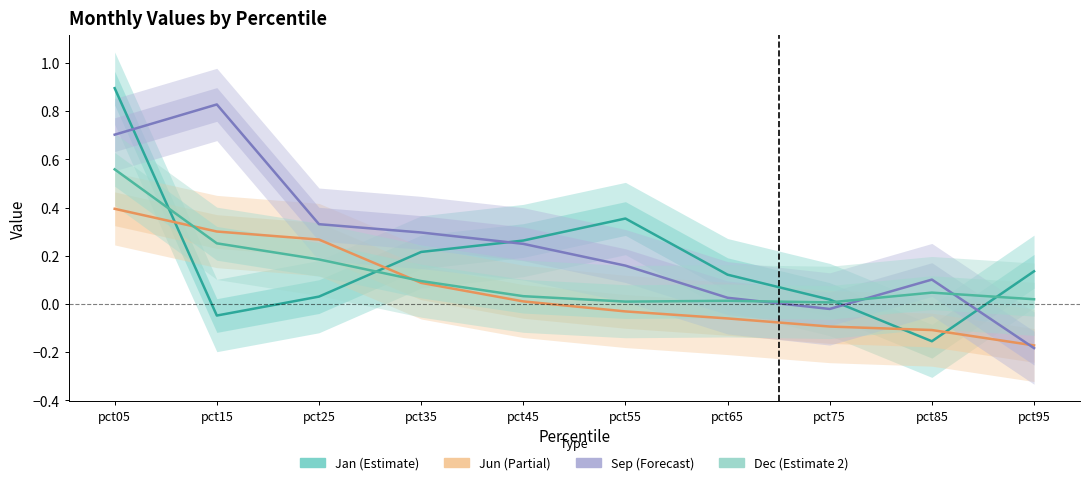

Which category has the highest value in the Dec (Estimate 2) series?

pct05